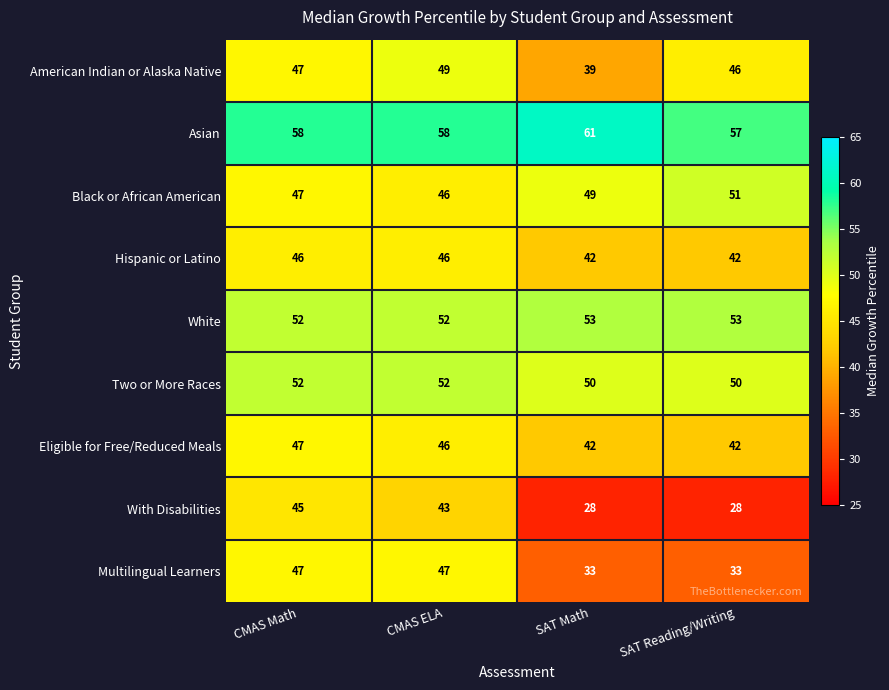

How many series are shown in this chart?

9